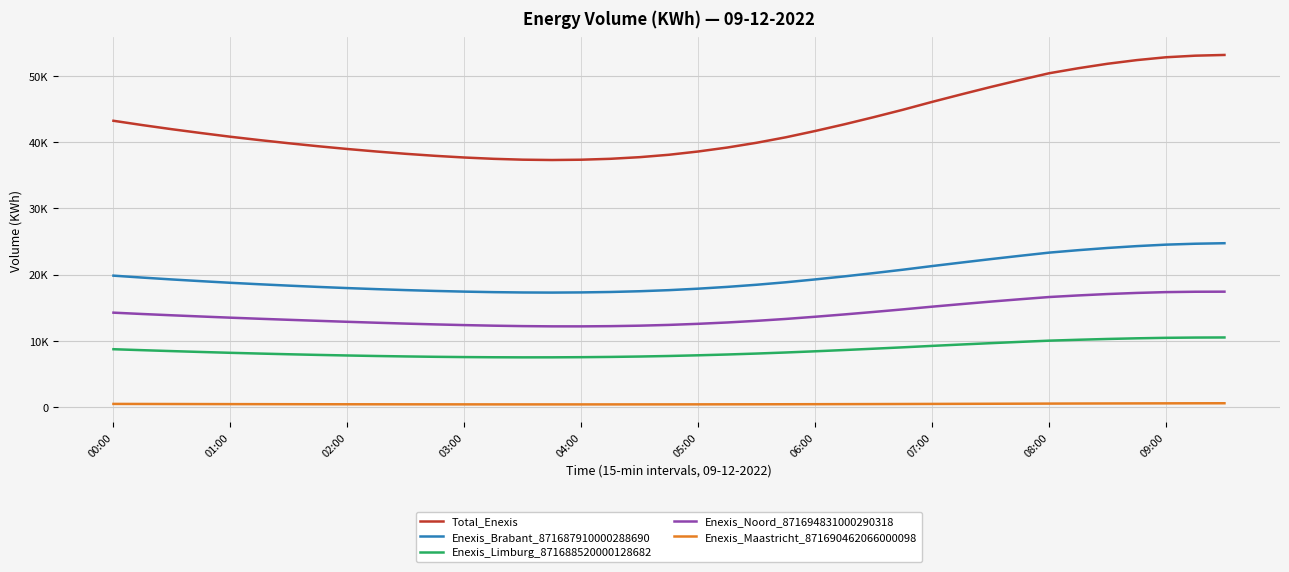

What are all the series names shown in the legend?

Total_Enexis, Enexis_Brabant_871687910000288690, Enexis_Limburg_871688520000128682, Enexis_Noord_871694831000290318, Enexis_Maastricht_871690462066000098